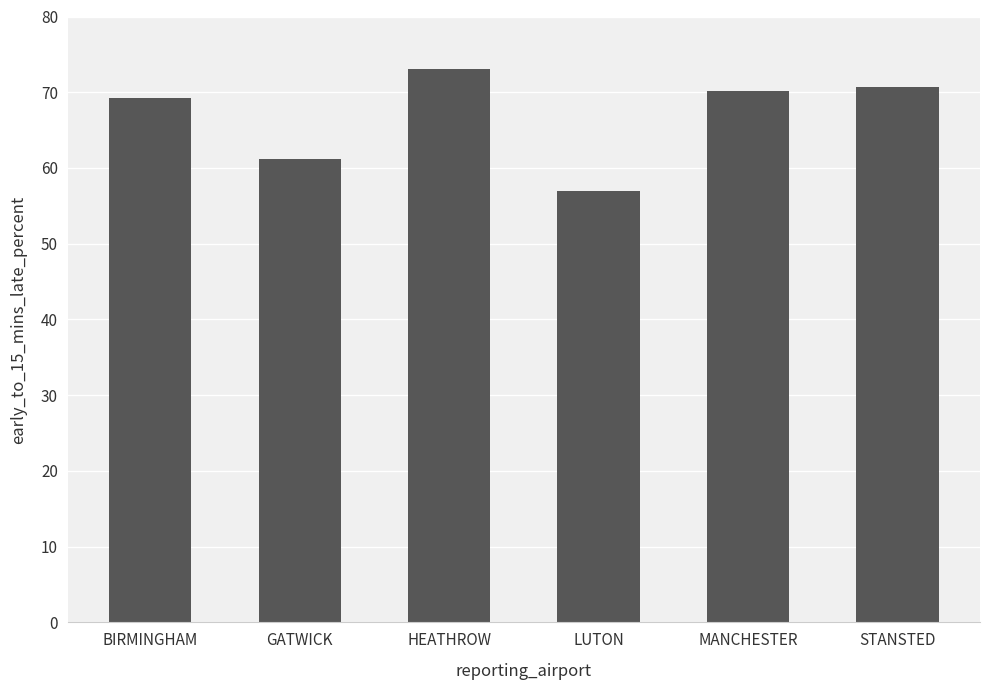

What is the value of the 2nd bar from the left?

61.2